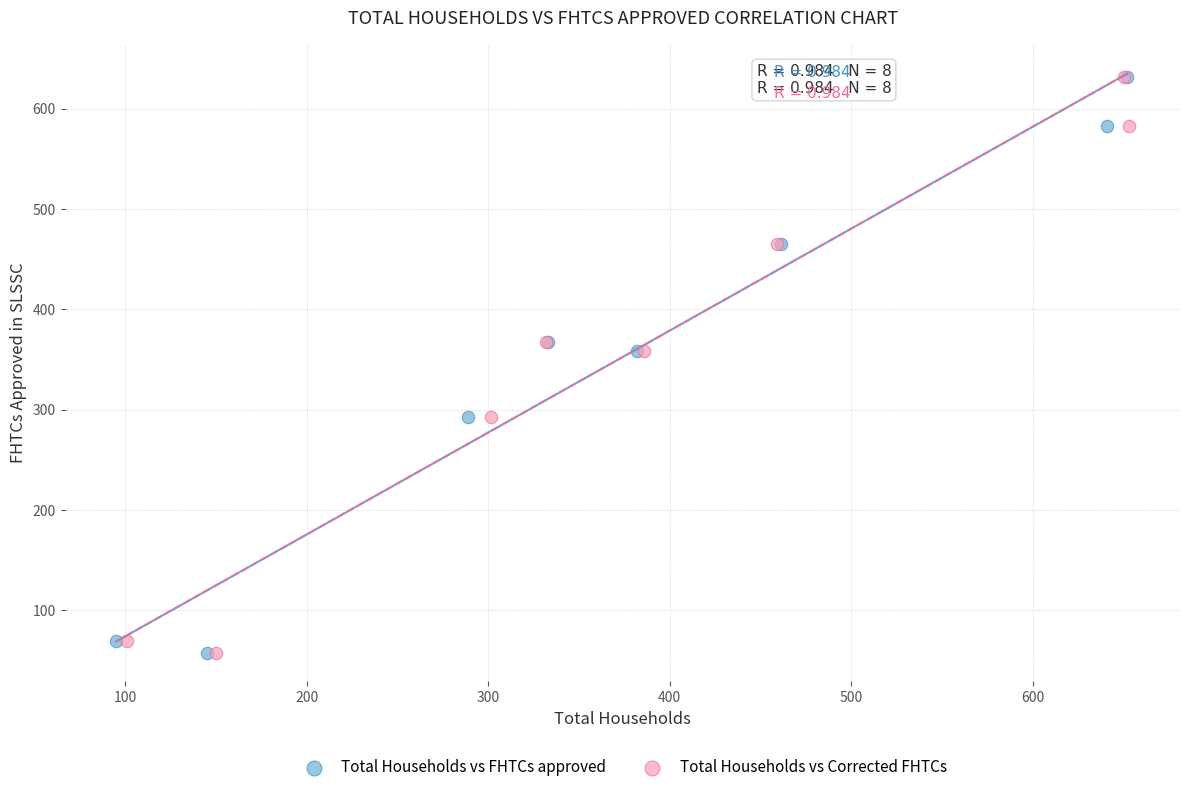

What are all the series names shown in the legend?

Total Households vs FHTCs approved, Total Households vs Corrected FHTCs